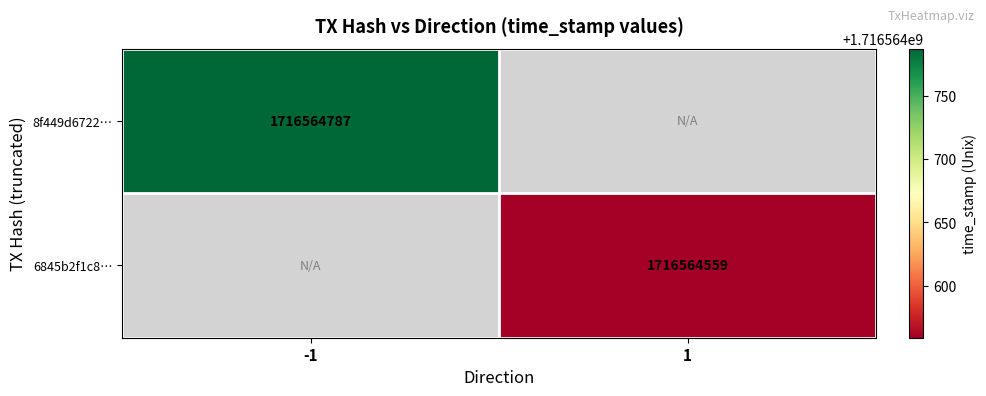

Reading left to right, list all the values displayed in this chart.

8f449d6722030bc9c719e410ca8fd633f1d0d73: direction=-1	time_stamp=1716564787
6845b2f1c8f9c9539db27d2ed45f1d3eb9eceae: direction=1	time_stamp=1716564559